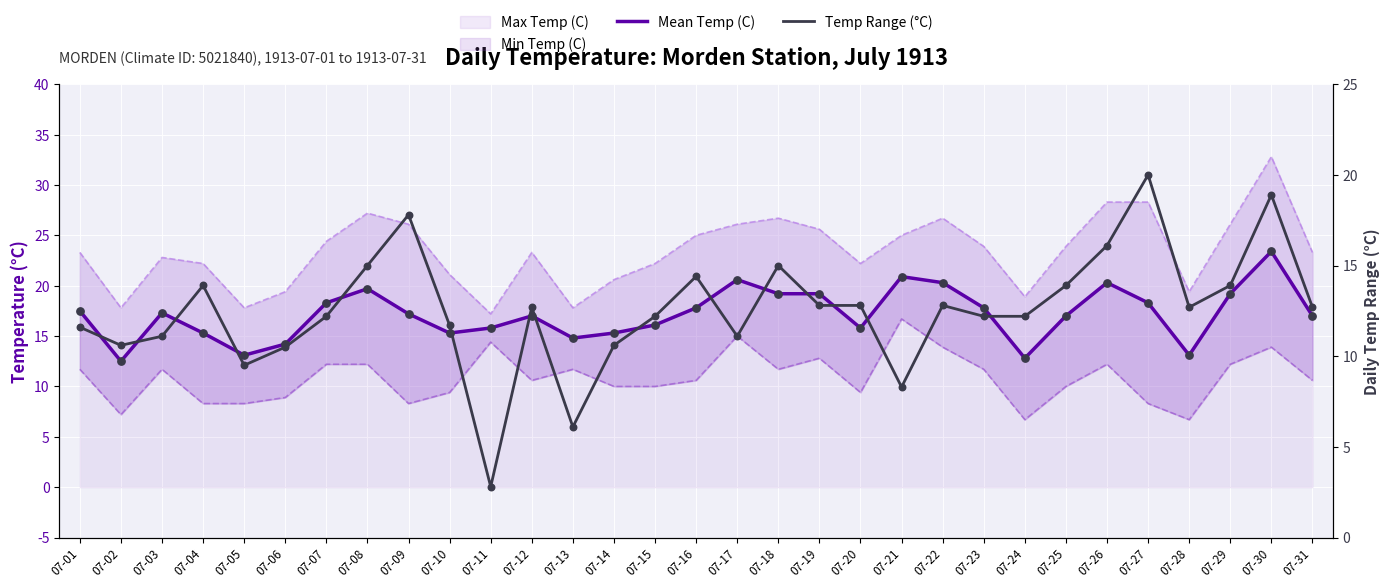

Which series contains the highest Y value?

Mean Temp (C)